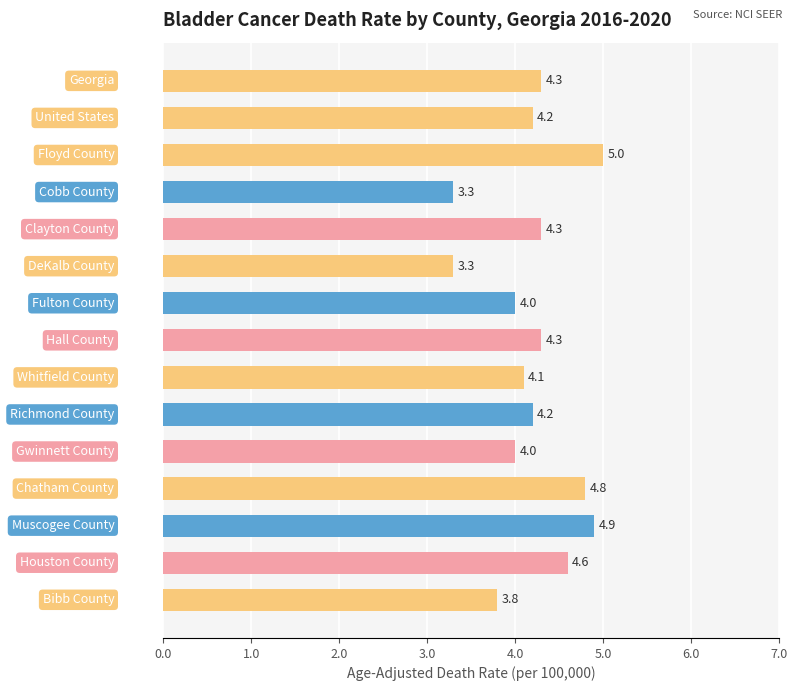

What is the difference between the second highest and minimum values?

1.6